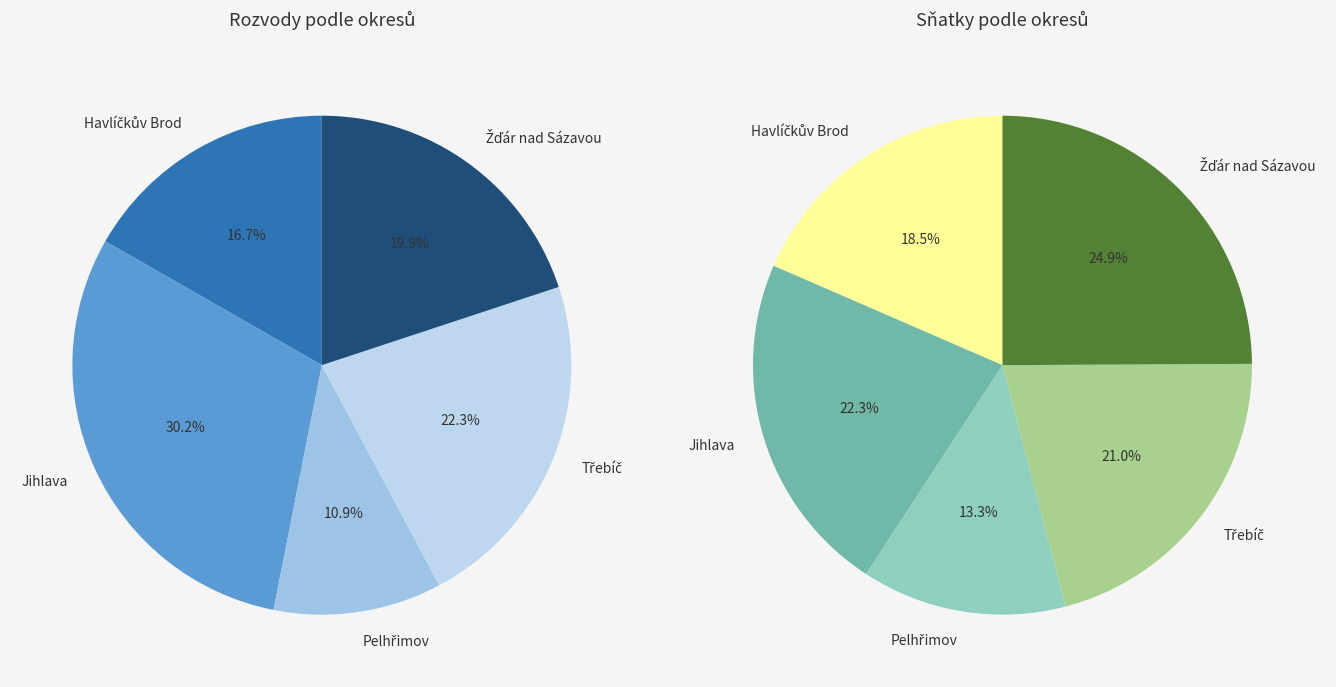

Is there any slice that represents more than half of the pie?

No